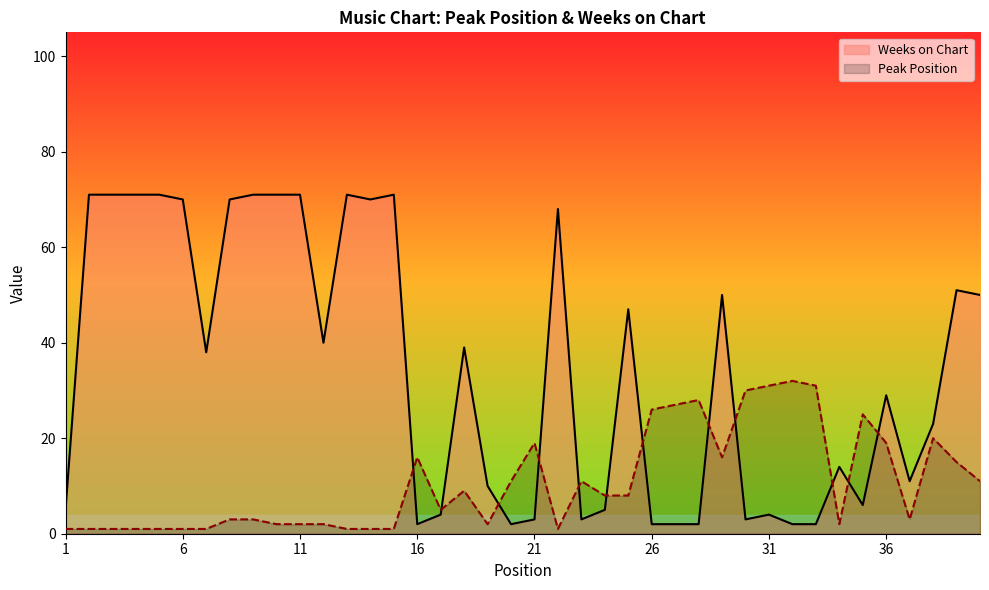

Rank the series by their maximum value, from highest to lowest.

Weeks on Chart, Peak Position